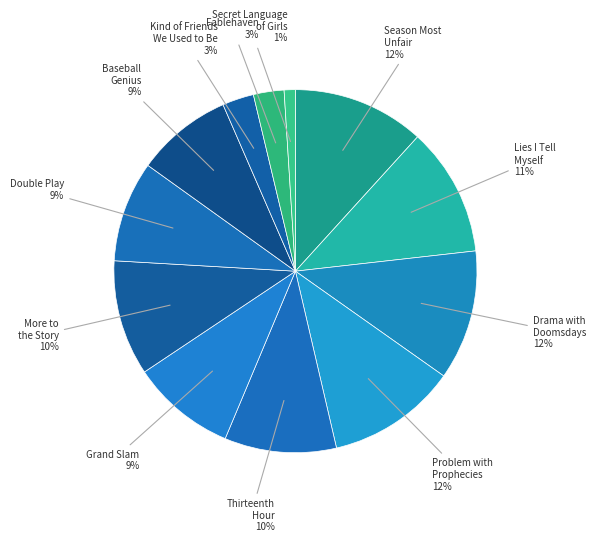

True or false: More to the Story accounts for 10% of the total.

True